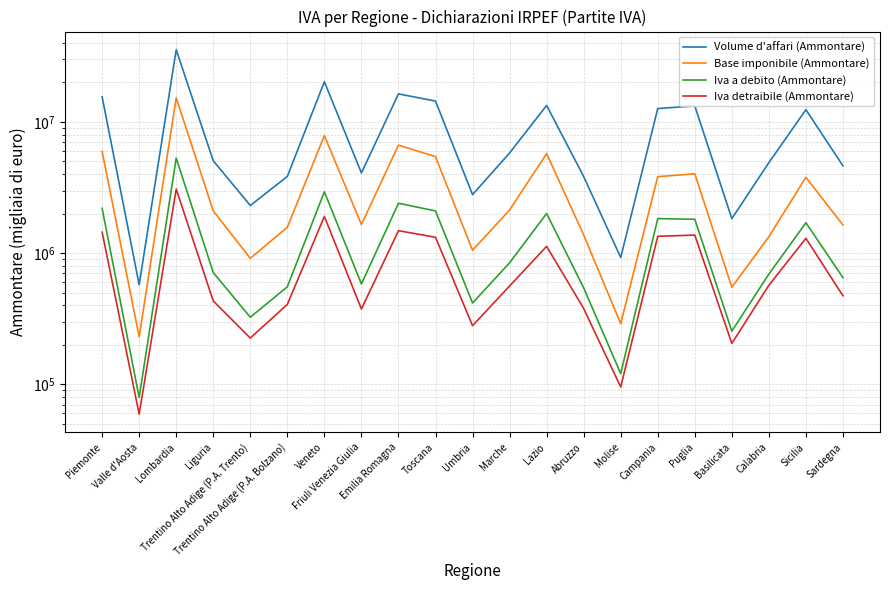

Reading left to right, extract all data points from this chart.

Volume d'affari (Ammontare): Piemonte=15521011	Valle d'Aosta=574631	Lombardia=35473747	Liguria=5058799	Trentino Alto Adige (P.A. Trento)=2305905	Trentino Alto Adige (P.A. Bolzano)=3841486	Veneto=20238549	Friuli Venezia Giulia=4082788	Emilia Romagna=16354401	Toscana=14417669	Umbria=2791974	Marche=5798662	Lazio=13356086	Abruzzo=3836172	Molise=925986	Campania=12639645	Puglia=13249126	Basilicata=1831257	Calabria=4896818	Sicilia=12394339	Sardegna=4622707
Base imponibile (Ammontare): Piemonte=5960636	Valle d'Aosta=230267	Lombardia=15243306	Liguria=2098318	Trentino Alto Adige (P.A. Trento)=913010	Trentino Alto Adige (P.A. Bolzano)=1575416	Veneto=7861330	Friuli Venezia Giulia=1651826	Emilia Romagna=6652482	Toscana=5440011	Umbria=1051496	Marche=2131667	Lazio=5736271	Abruzzo=1377006	Molise=290001	Campania=3825251	Puglia=4024439	Basilicata=549504	Calabria=1335504	Sicilia=3777787	Sardegna=1638454
Iva a debito (Ammontare): Piemonte=2195072	Valle d'Aosta=79403	Lombardia=5302233	Liguria=711125	Trentino Alto Adige (P.A. Trento)=324528	Trentino Alto Adige (P.A. Bolzano)=554107	Veneto=2934866	Friuli Venezia Giulia=581894	Emilia Romagna=2401026	Toscana=2096452	Umbria=416653	Marche=843675	Lazio=2004728	Abruzzo=543927	Molise=120695	Campania=1833129	Puglia=1811426	Basilicata=254387	Calabria=692668	Sicilia=1703880	Sardegna=650238
Iva detraibile (Ammontare): Piemonte=1445297	Valle d'Aosta=59303	Lombardia=3077694	Liguria=431811	Trentino Alto Adige (P.A. Trento)=225169	Trentino Alto Adige (P.A. Bolzano)=406705	Veneto=1903948	Friuli Venezia Giulia=374866	Emilia Romagna=1482782	Toscana=1321438	Umbria=279901	Marche=561474	Lazio=1126346	Abruzzo=378324	Molise=95546	Campania=1343374	Puglia=1372678	Basilicata=204960	Calabria=568941	Sicilia=1297484	Sardegna=472810